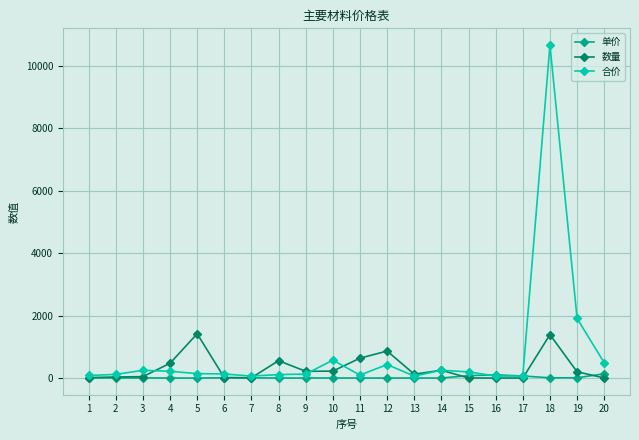

Which series has the widest spread of values?

合价